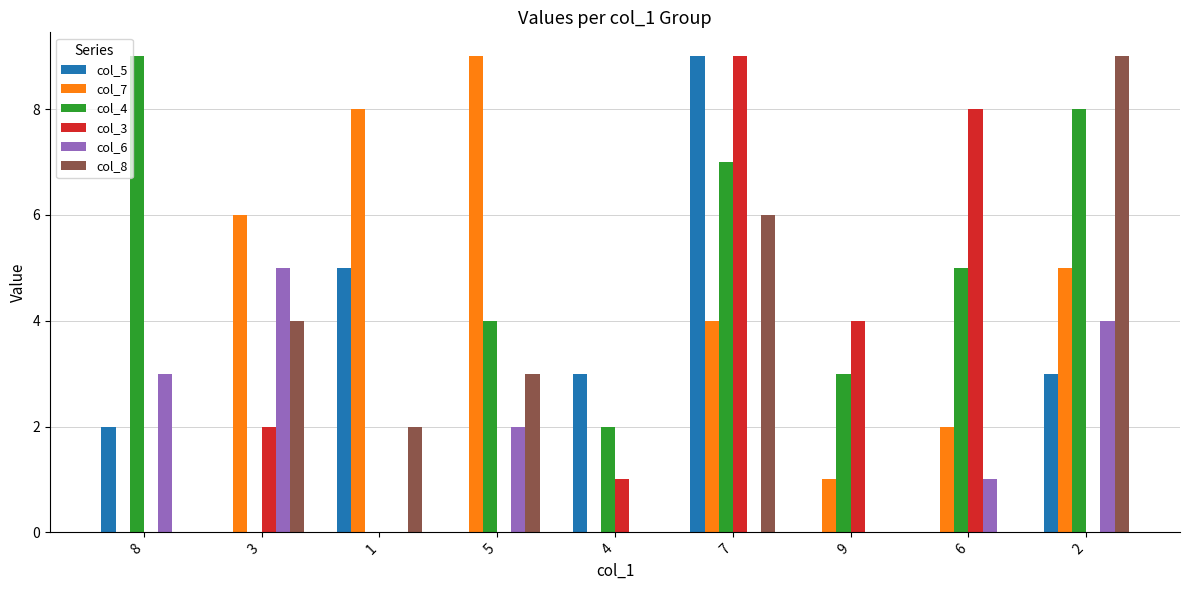

How many categories are shown in the chart?

9